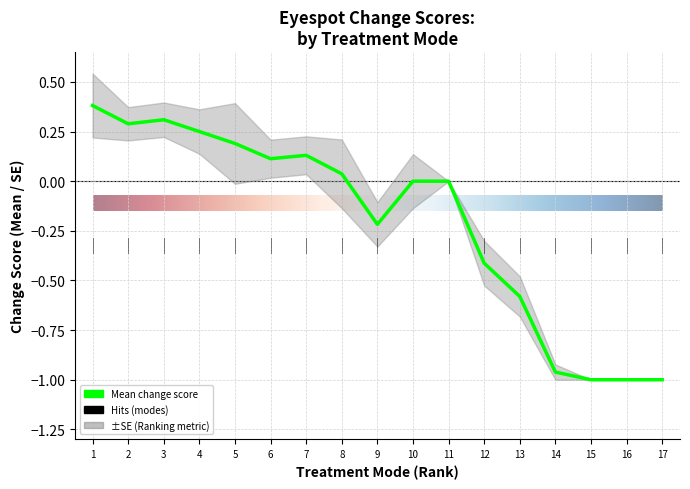

Reading left to right, extract all data points from this chart.

0.4	0.3	0.3	0.2	0.2	0.1	0.1	0.0	-0.2	0.0	0.0	-0.4	-0.6	-1.0	-1.0	-1.0	-1.0